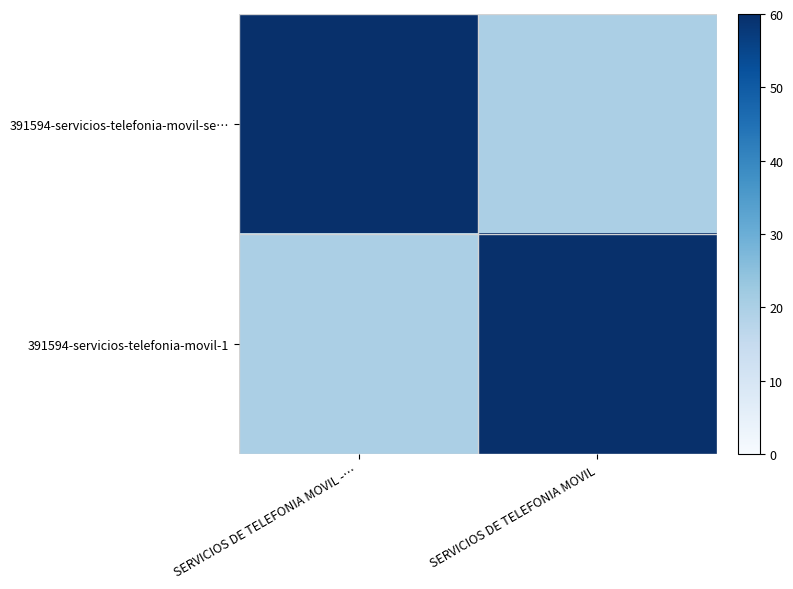

At SERVICIOS DE TELEFONIA MOVIL, list the series in order from smallest to largest.

391594-servicios-telefonia-movil-se…, 391594-servicios-telefonia-movil-1